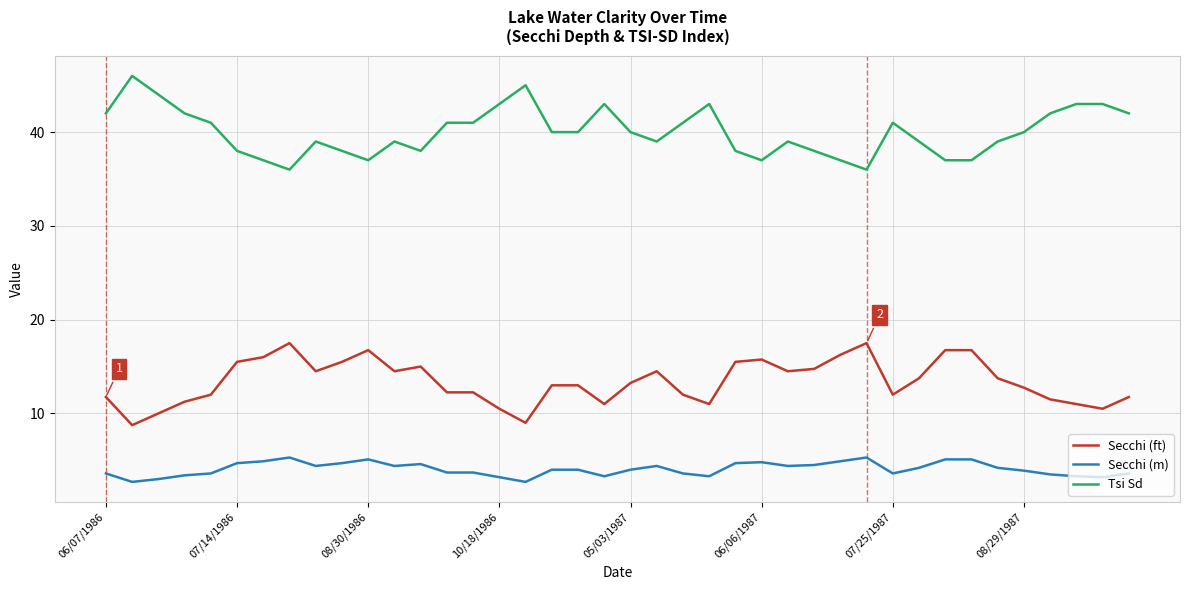

Which series has the largest total across all categories?

Tsi Sd